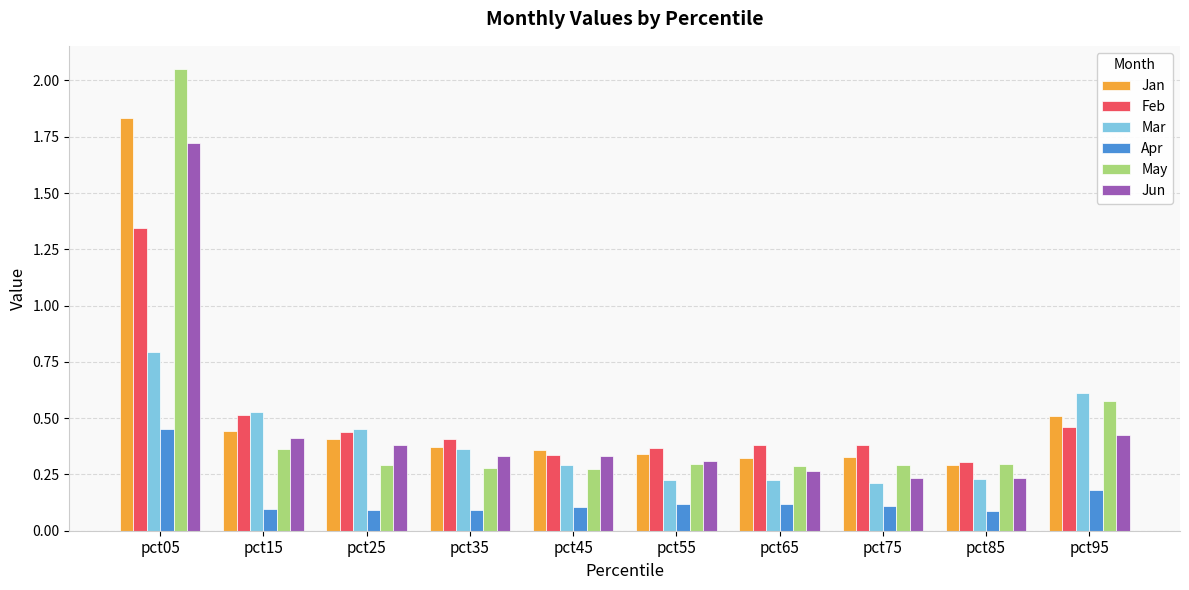

Where is Jan nearest to the value 1?

pct95